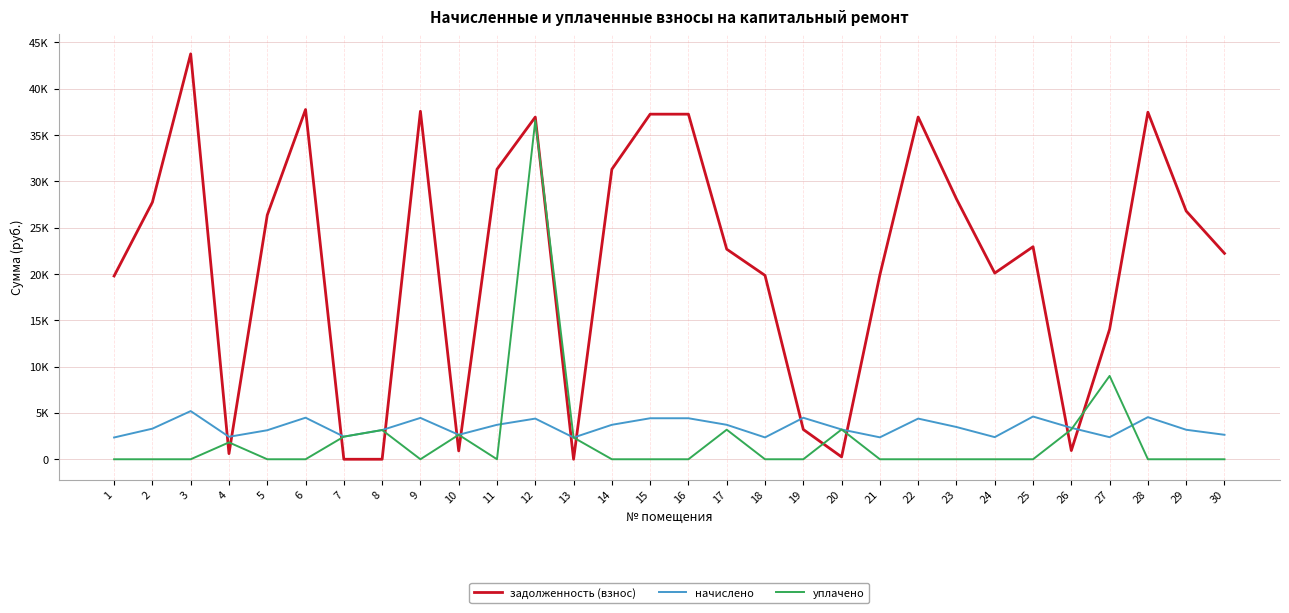

What are all the series names shown in the legend?

задолженность (взнос), начислено, уплачено